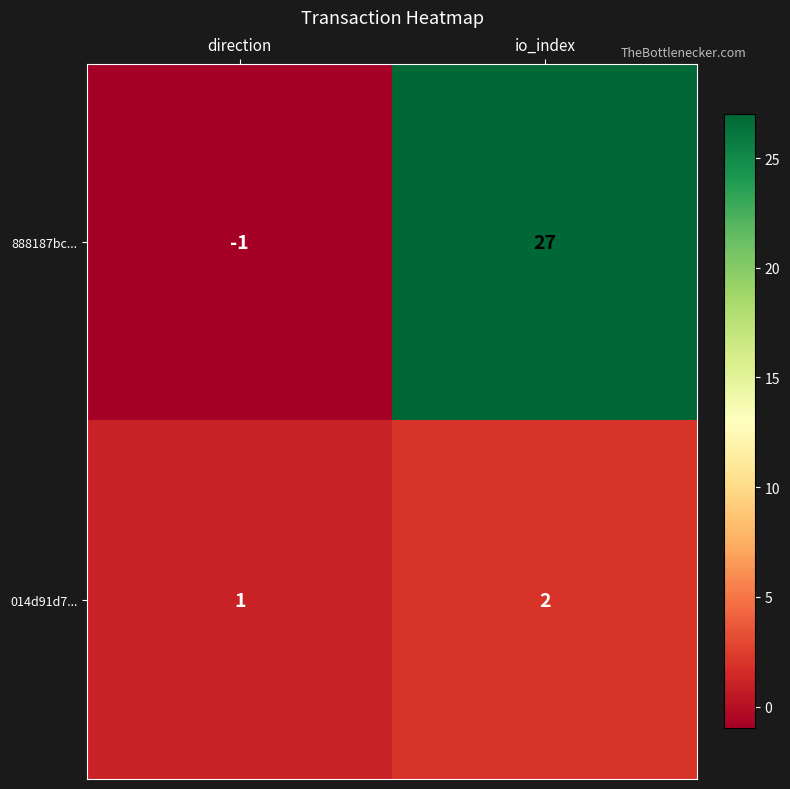

What is the difference between the highest and lowest values at io_index?

25